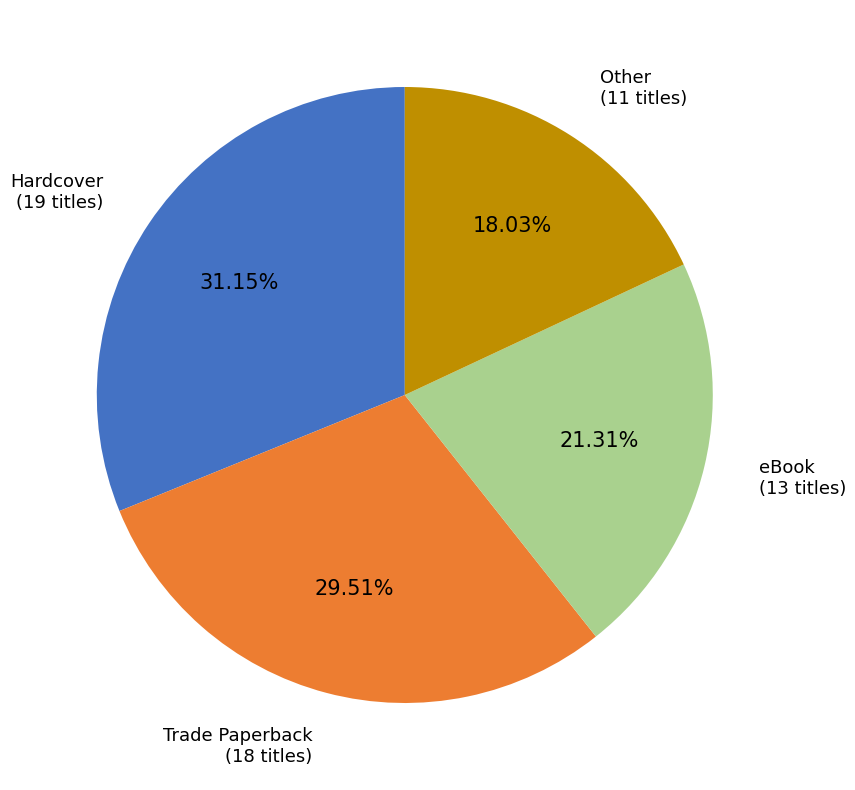

Is there any slice that represents more than half of the pie?

No